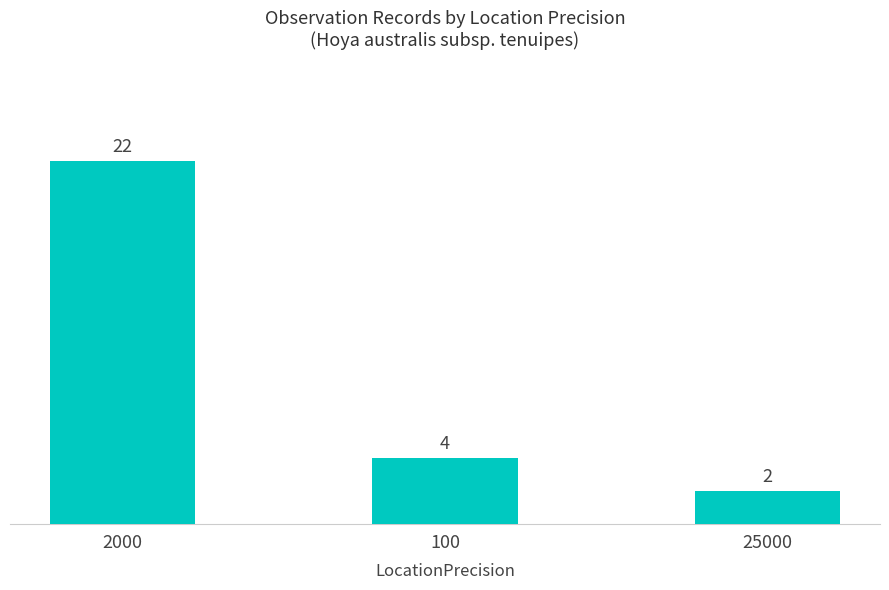

What is the difference between the second highest and minimum values?

2